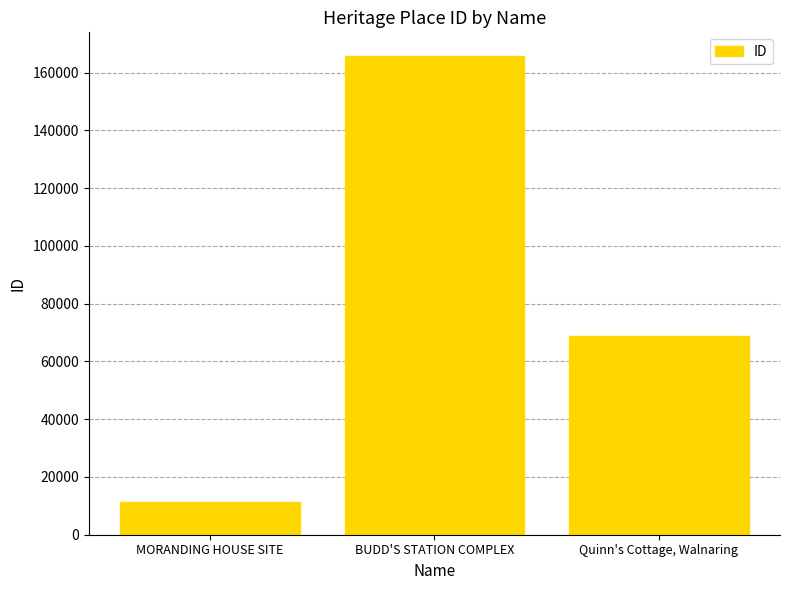

Rank the categories by value from highest to lowest.

BUDD'S STATION COMPLEX, Quinn's Cottage, Walnaring, MORANDING HOUSE SITE